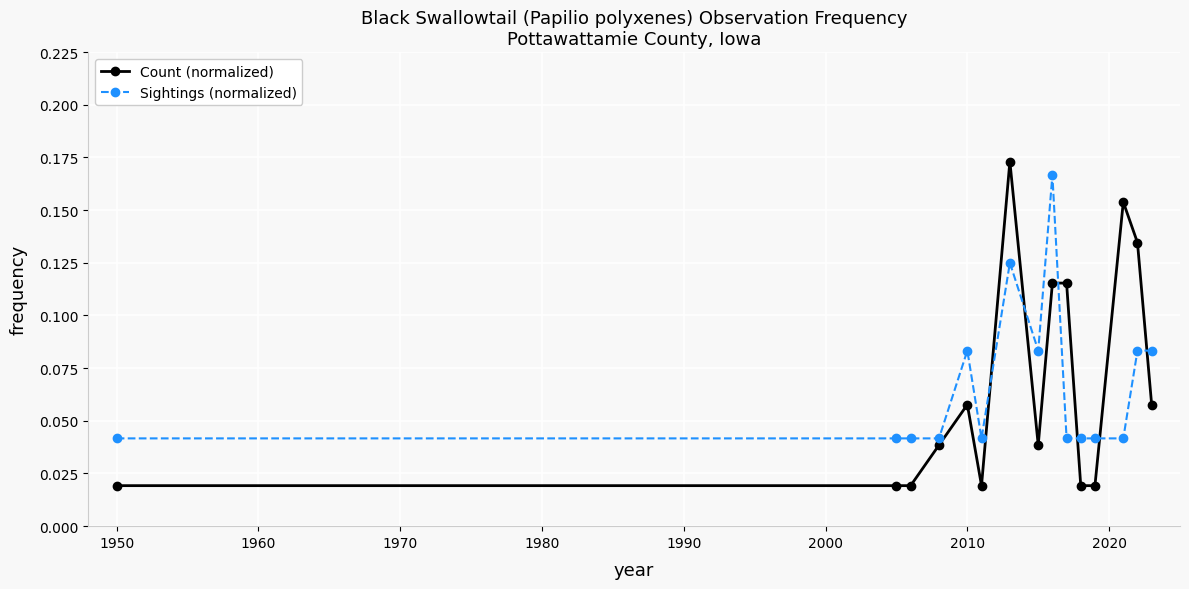

Which series has the largest range (max minus min)?

Count (normalized)